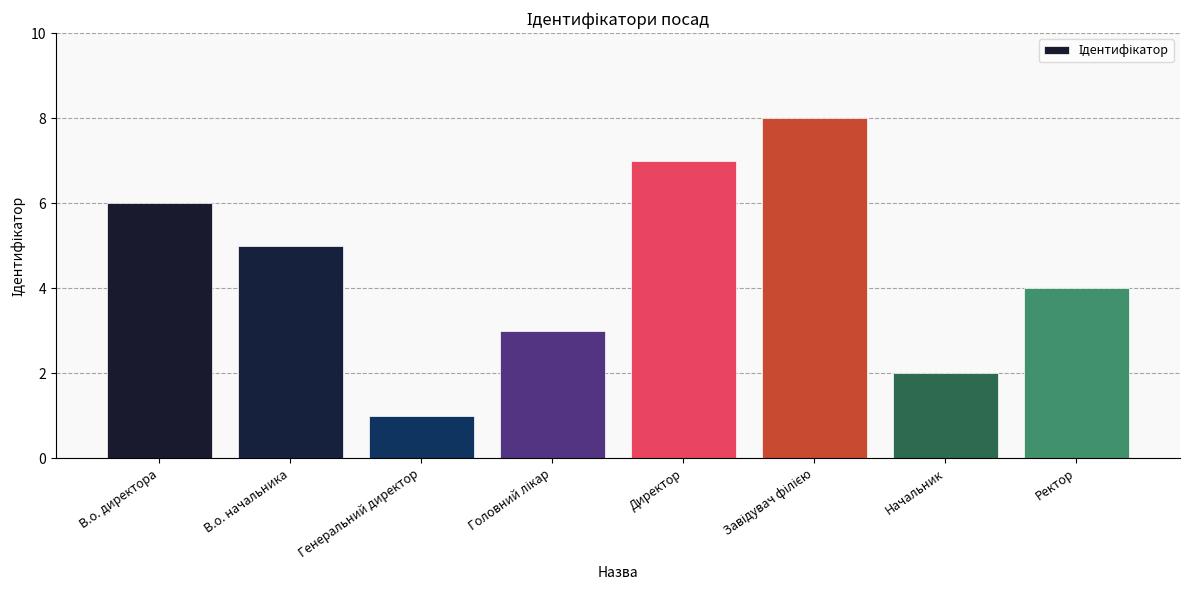

Are the bars grouped side by side (vs. stacked)?

No